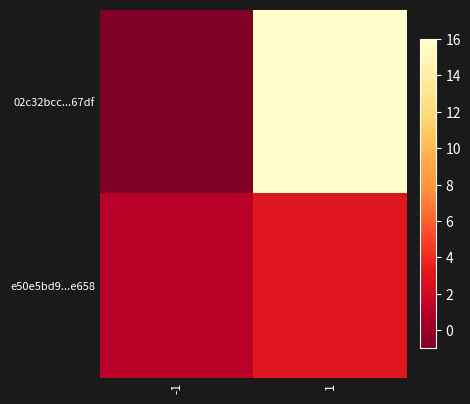

What is the difference between the highest and lowest values at 1?

13